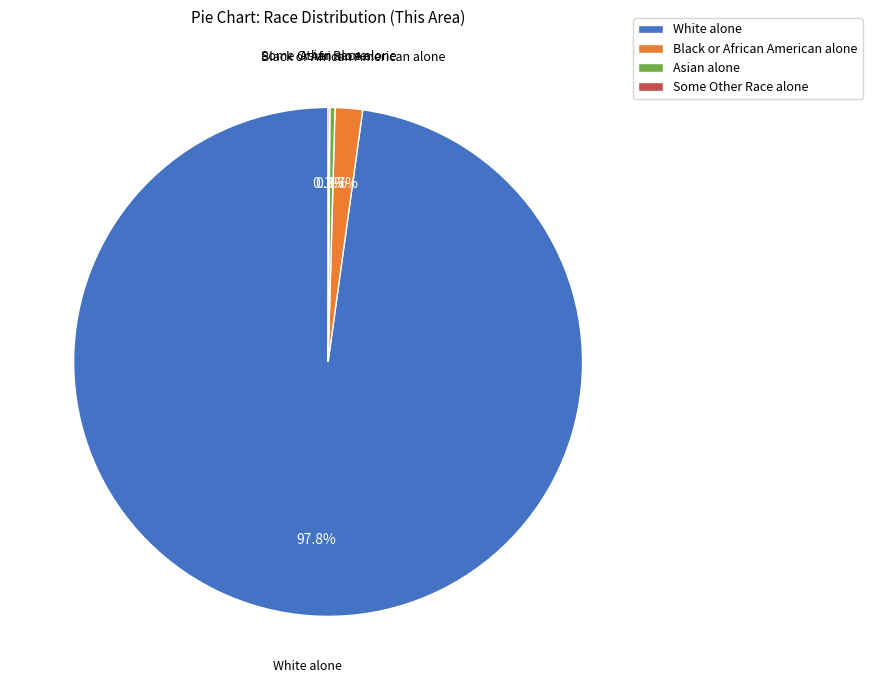

True or false: Asian alone accounts for 7% of the total.

False